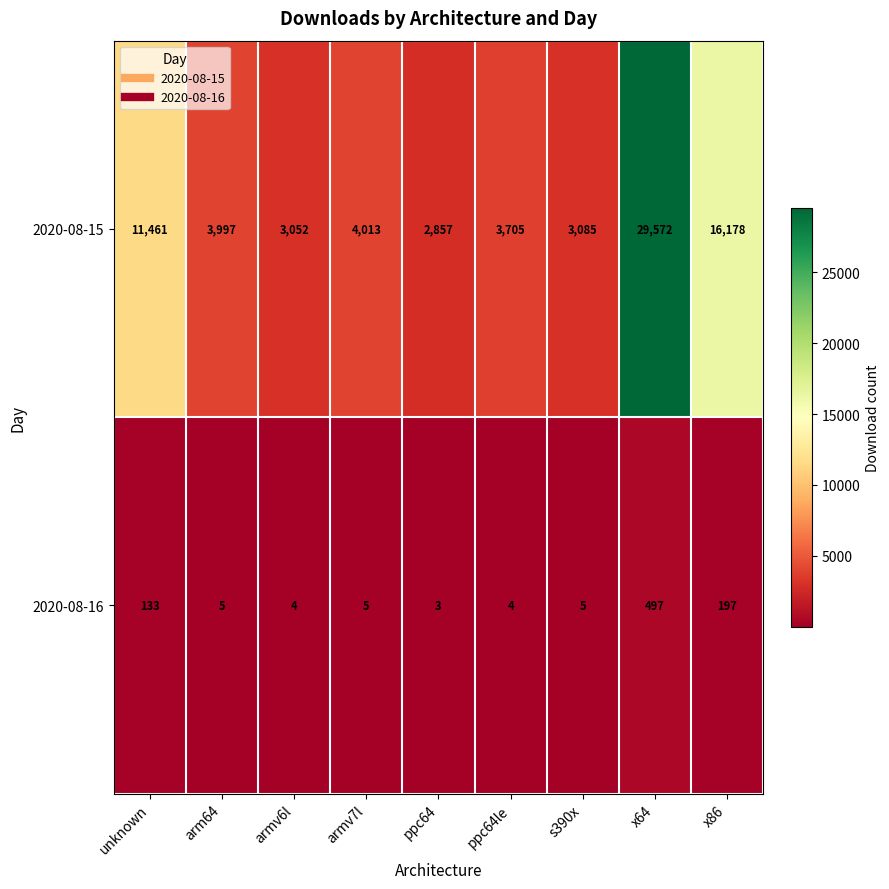

What is the average value of the 2020-08-16 series?

95